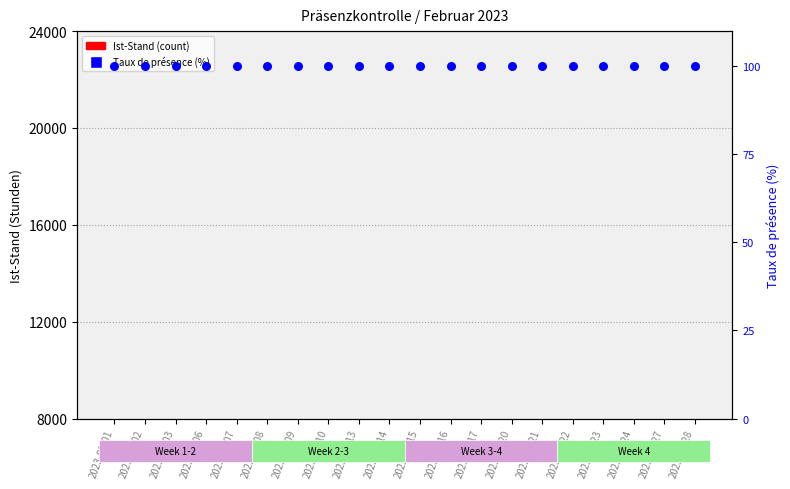

What is the total value across all series at 2023-02-07?

100